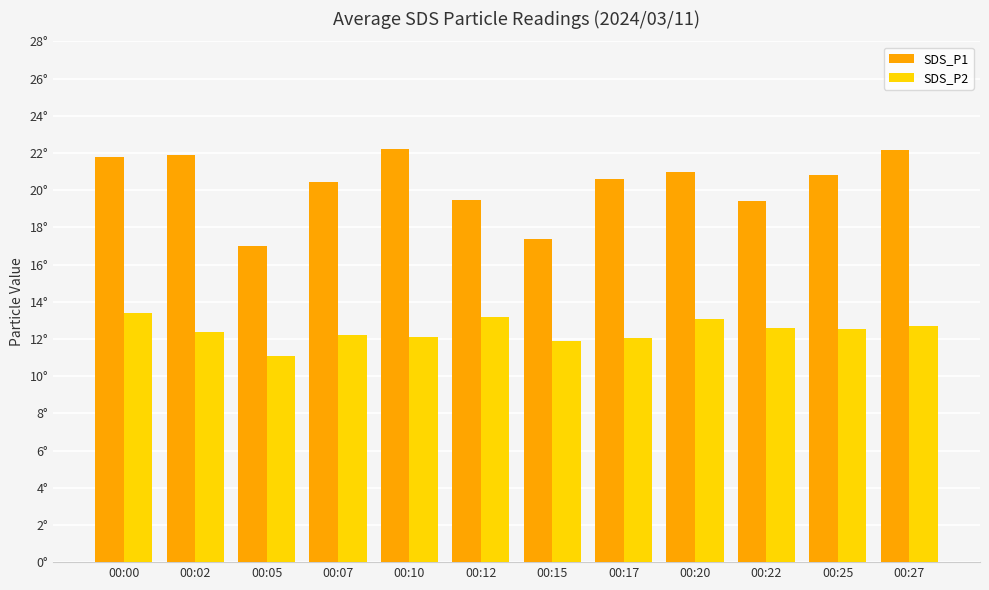

What is the difference between the maximum and second lowest values in the SDS_P1 series?

4.9